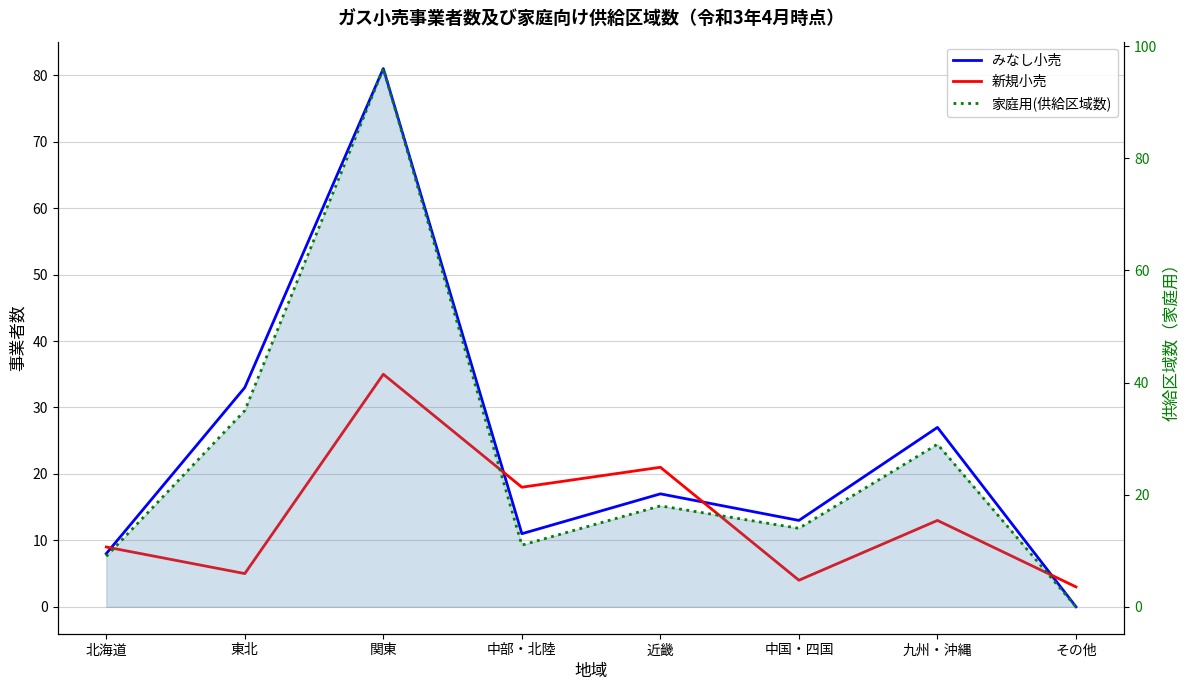

How many lines are shown in the chart?

3